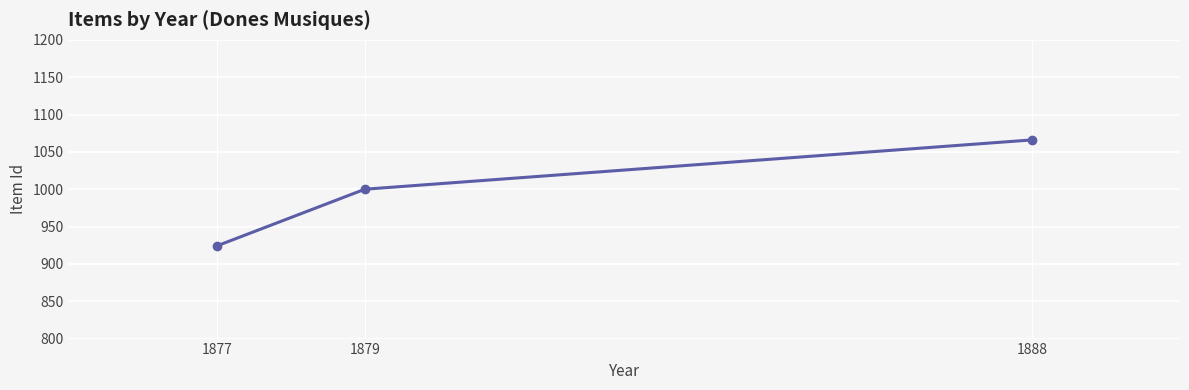

What is the minimum value shown in the chart?

924